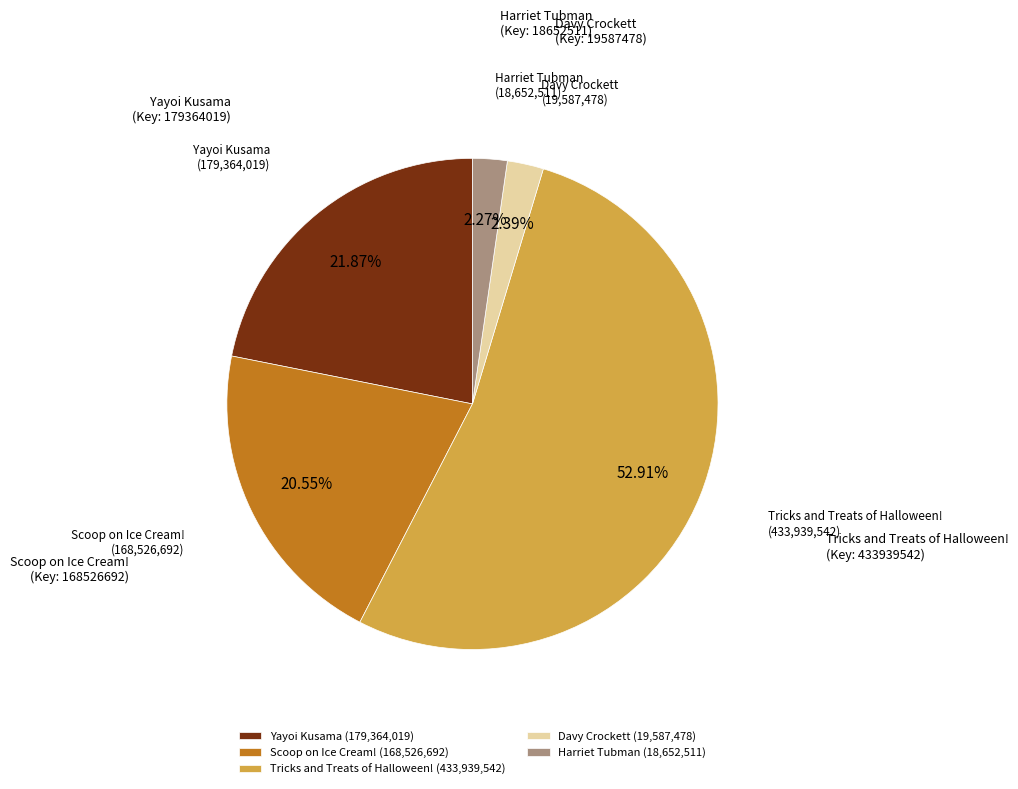

How many slices are in this pie chart?

5